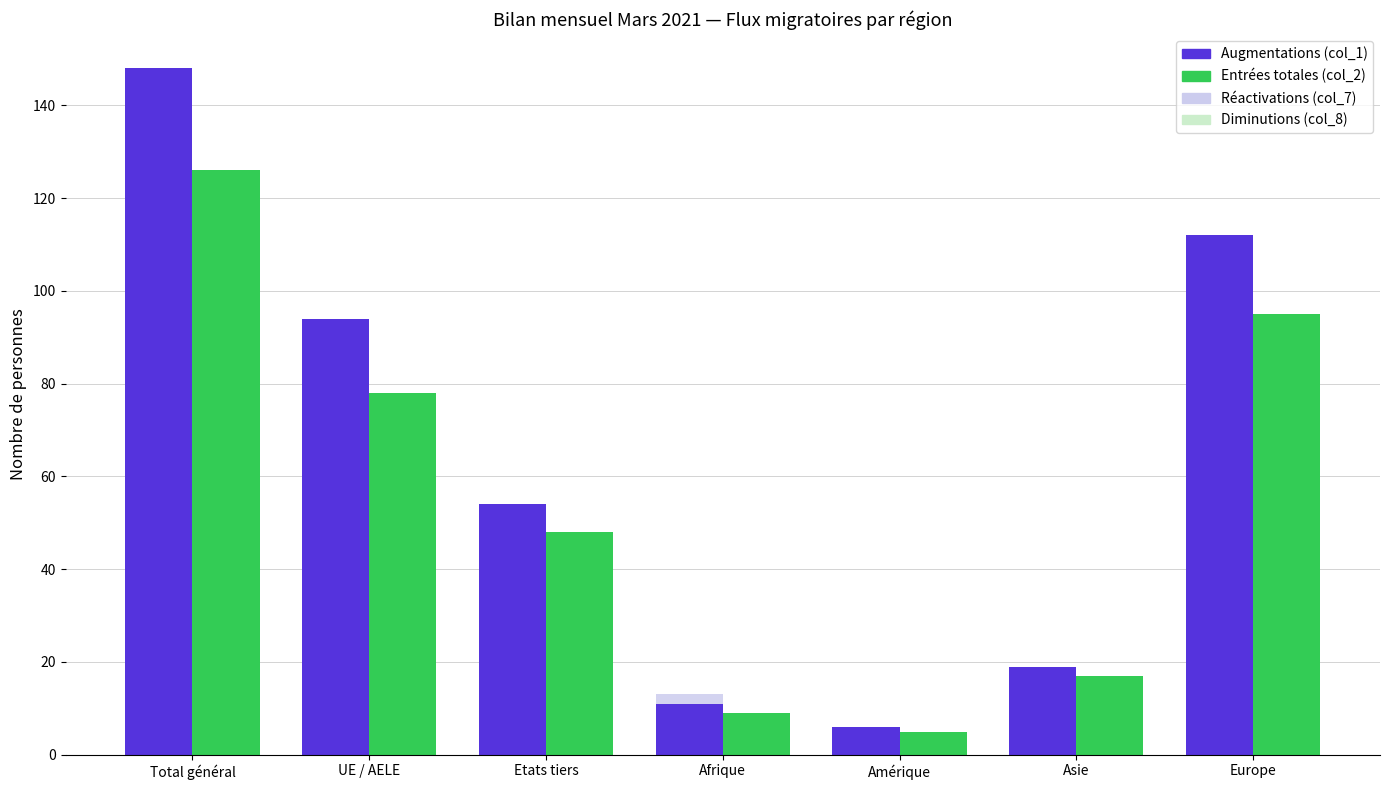

At which category is the sum across all series the highest?

Total général